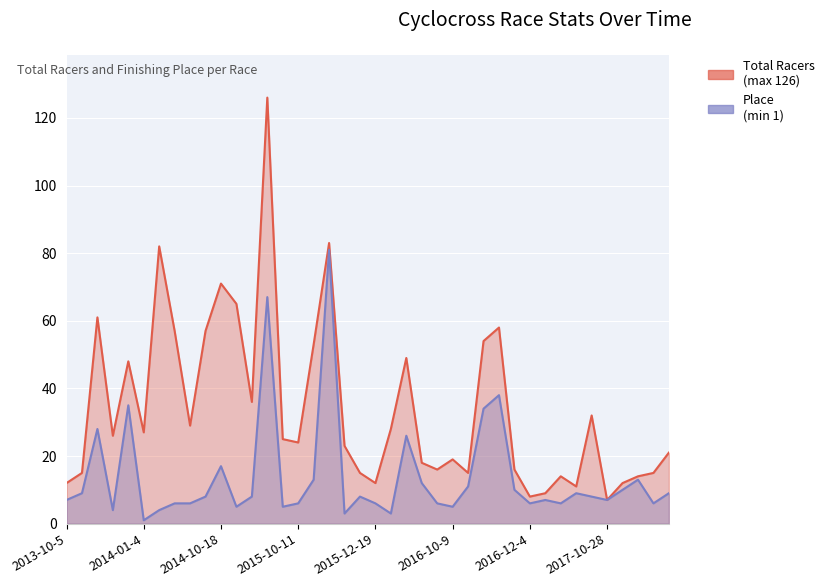

Is the value of Place at 32 greater than the value of Total Racers at 12?

No